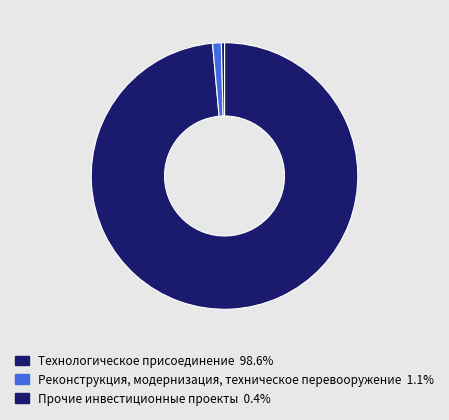

Is the sum of Реконструкция, модернизация, техническое перевооружение and Технологическое присоединение greater than half?

Yes